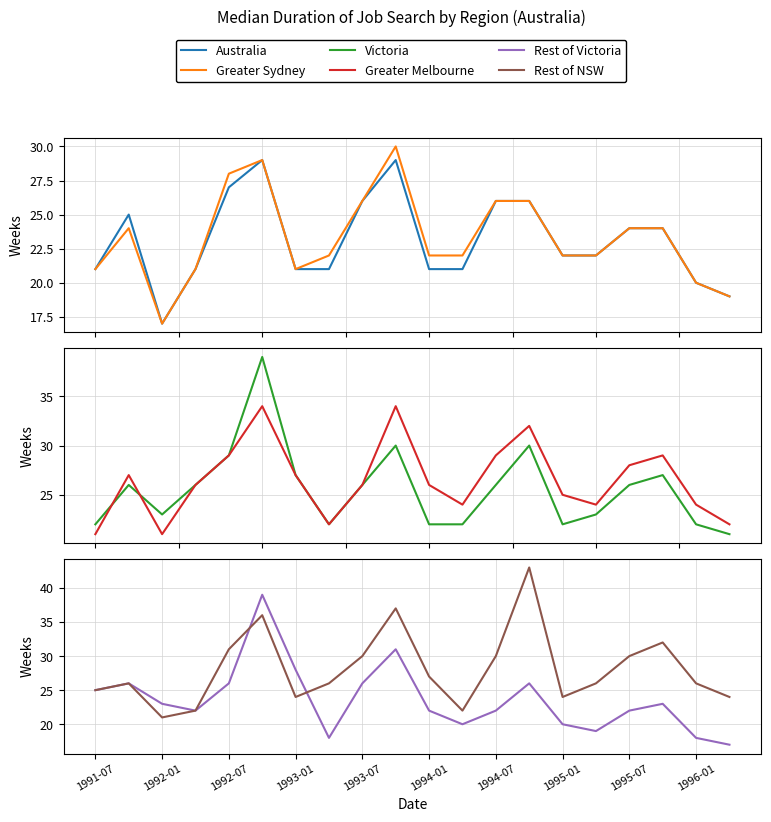

True or false: Rest of NSW and Australia cross at least once.

False